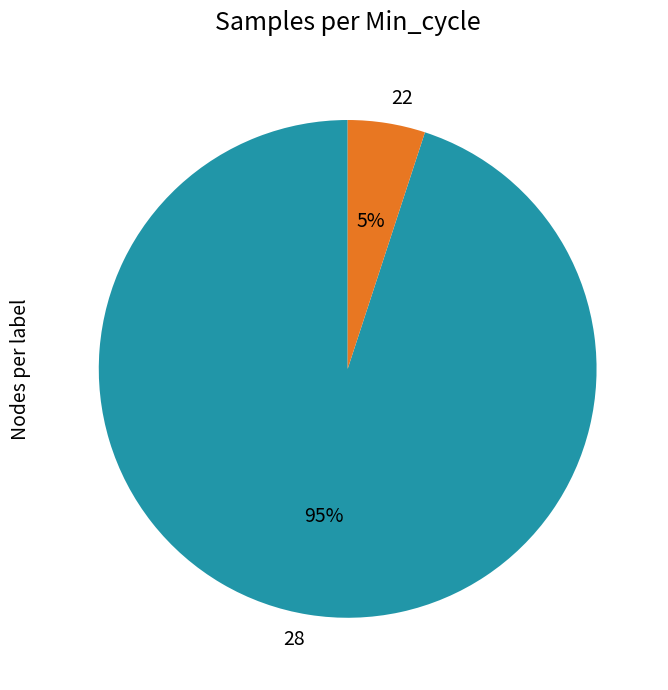

Rank the categories by value from lowest to highest.

22, 28